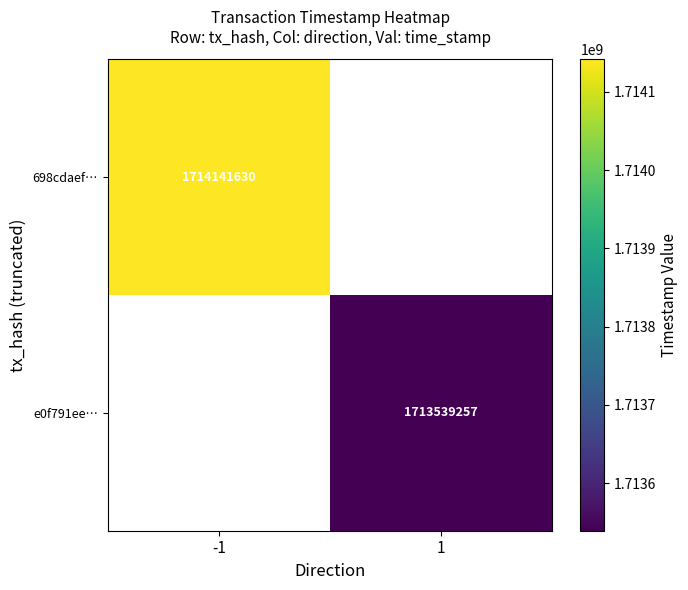

The value of 698cdaef… at -1 is 1023943775. True or false?

False